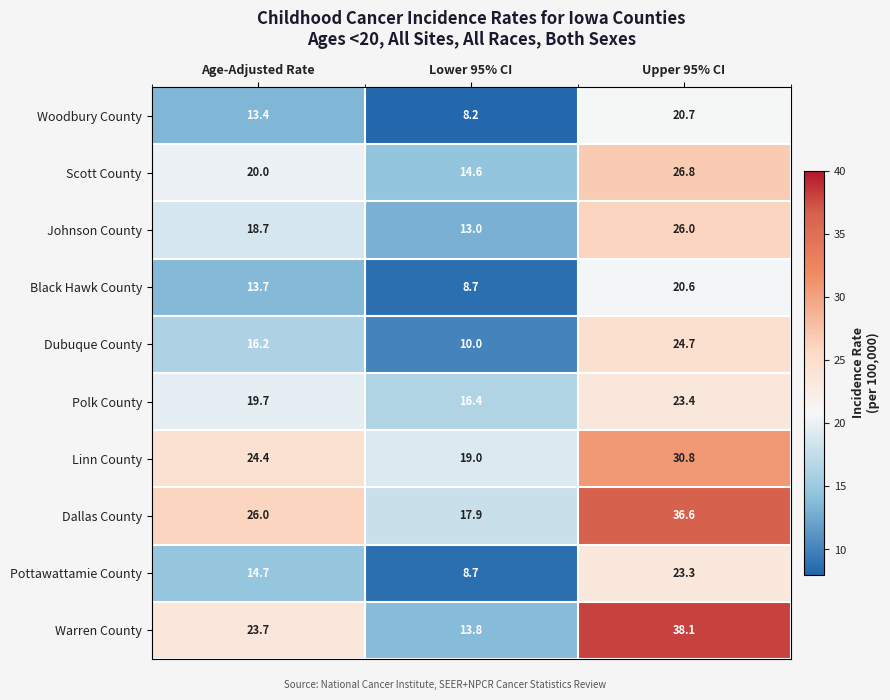

At which label is Dallas County closest to 27?

Age-Adjusted Rate